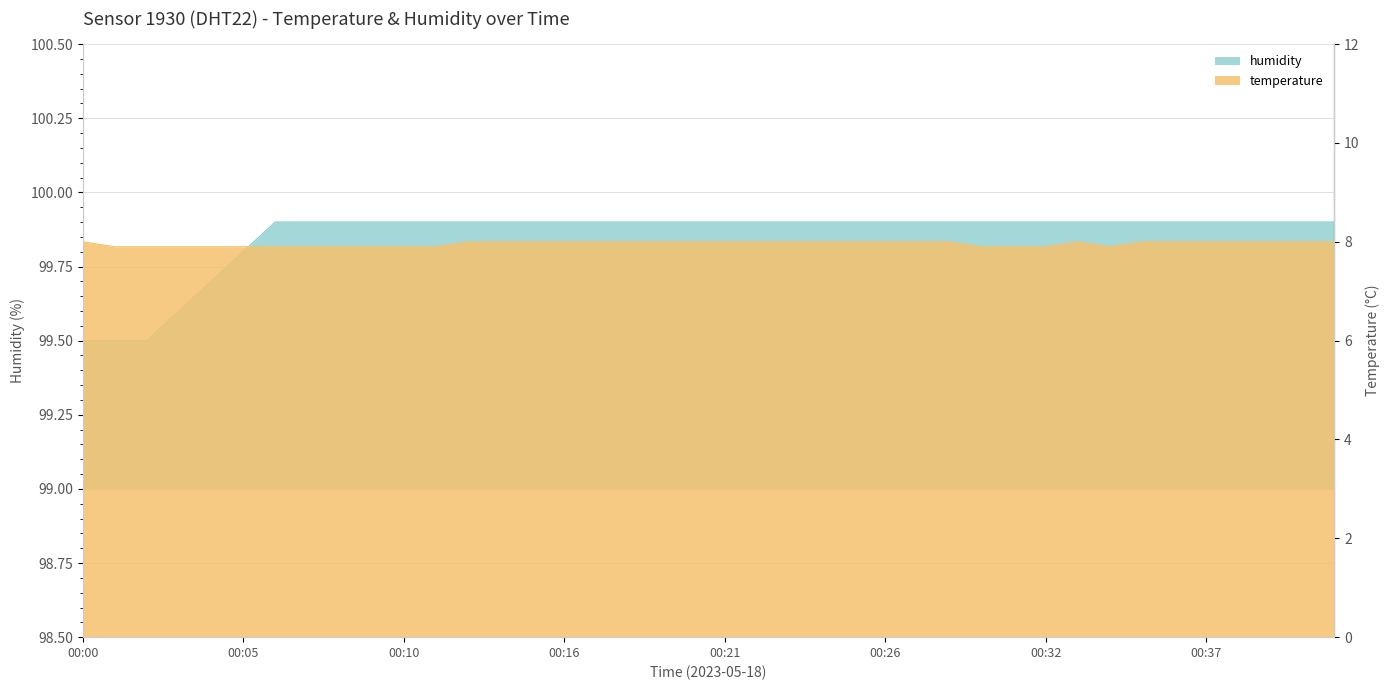

Reading left to right, what are all the values shown in this chart?

temperature: 00:00=8.0	00:01=7.9	00:02=7.9	00:03=7.9	00:04=7.9	00:05=7.9	00:06=7.9	00:07=7.9	00:08=7.9	00:09=7.9	00:10=7.9	00:11=7.9	00:13=8.0	00:14=8.0	00:15=8.0	00:16=8.0	00:17=8.0	00:18=8.0	00:19=8.0	00:20=8.0	00:21=8.0	00:22=8.0	00:23=8.0	00:24=8.0	00:25=8.0	00:26=8.0	00:28=8.0	00:29=8.0	00:30=7.9	00:31=7.9	00:32=7.9	00:33=8.0	00:34=7.9	00:35=8.0	00:36=8.0	00:37=8.0	00:38=8.0	00:39=8.0	00:40=8.0	00:41=8.0
humidity: 00:00=99.5	00:01=99.5	00:02=99.5	00:03=99.6	00:04=99.7	00:05=99.8	00:06=99.9	00:07=99.9	00:08=99.9	00:09=99.9	00:10=99.9	00:11=99.9	00:13=99.9	00:14=99.9	00:15=99.9	00:16=99.9	00:17=99.9	00:18=99.9	00:19=99.9	00:20=99.9	00:21=99.9	00:22=99.9	00:23=99.9	00:24=99.9	00:25=99.9	00:26=99.9	00:28=99.9	00:29=99.9	00:30=99.9	00:31=99.9	00:32=99.9	00:33=99.9	00:34=99.9	00:35=99.9	00:36=99.9	00:37=99.9	00:38=99.9	00:39=99.9	00:40=99.9	00:41=99.9